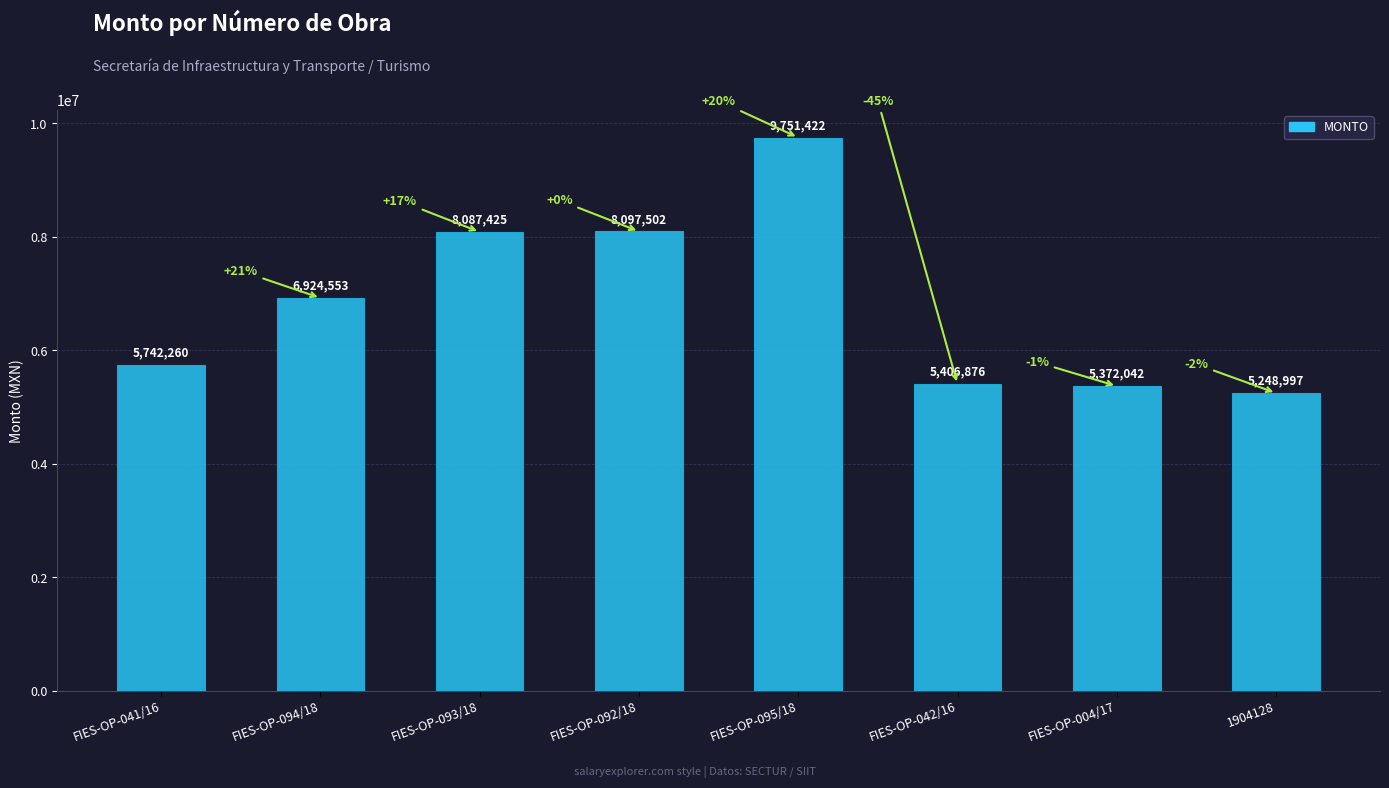

Does the chart contain stacked bars?

No